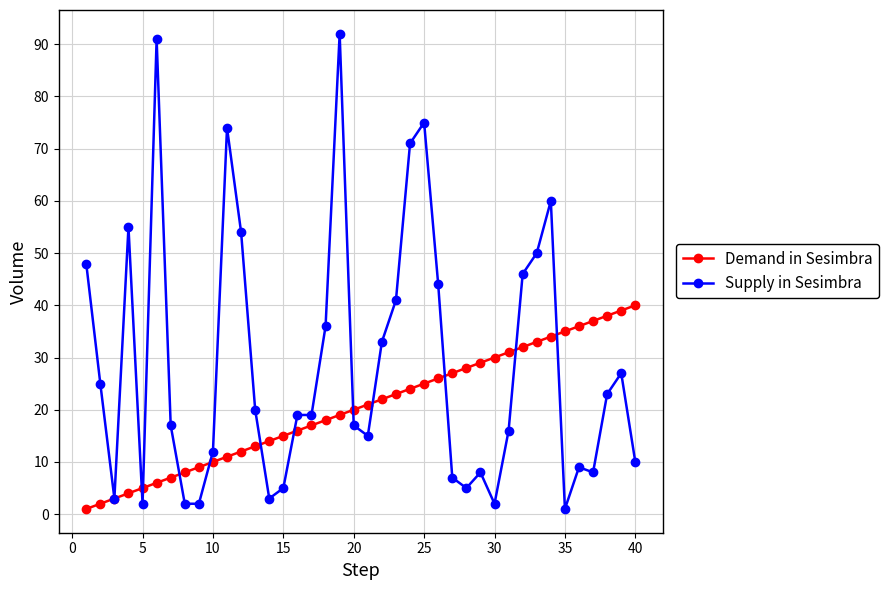

Which series has the largest range (max minus min)?

Supply in Sesimbra